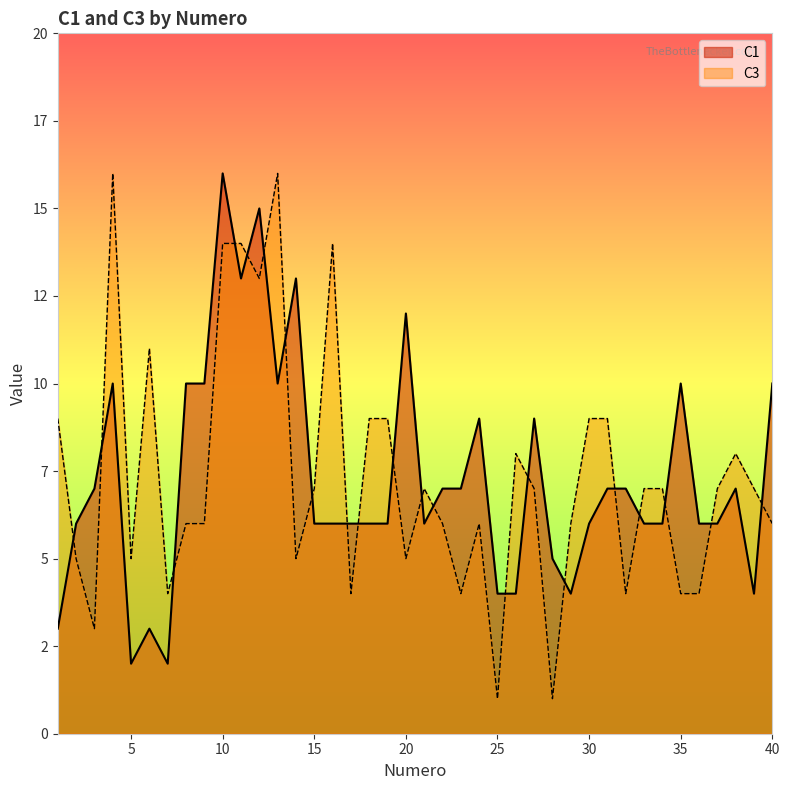

At 24, list the series in order from smallest to largest.

C3, C1